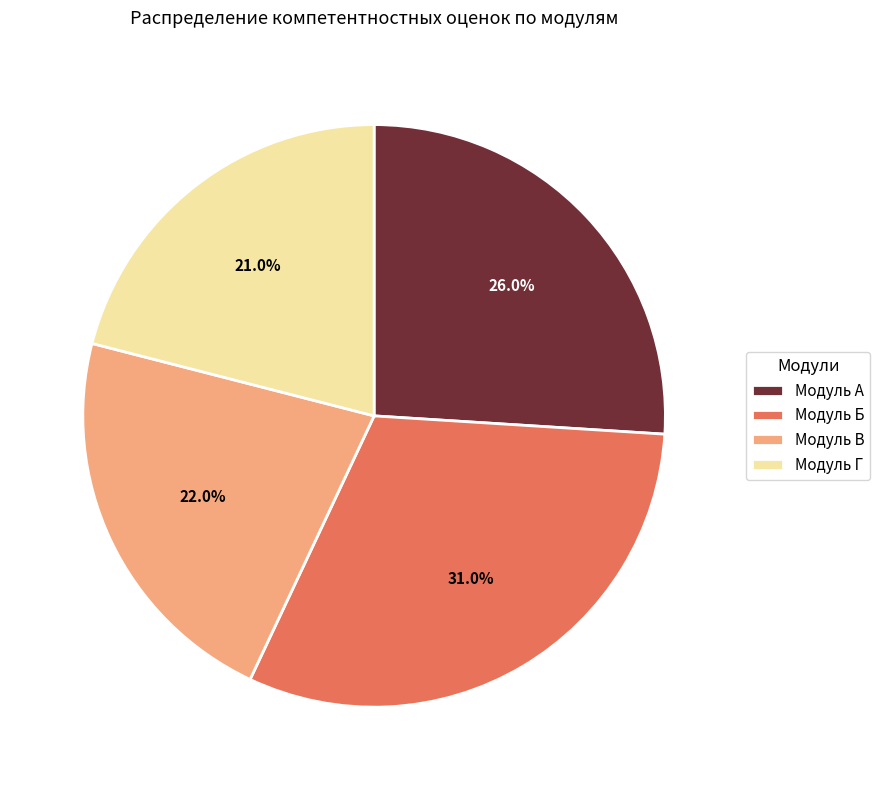

Approximately how many times larger is the value at Модуль В compared to Модуль Б?

0.7